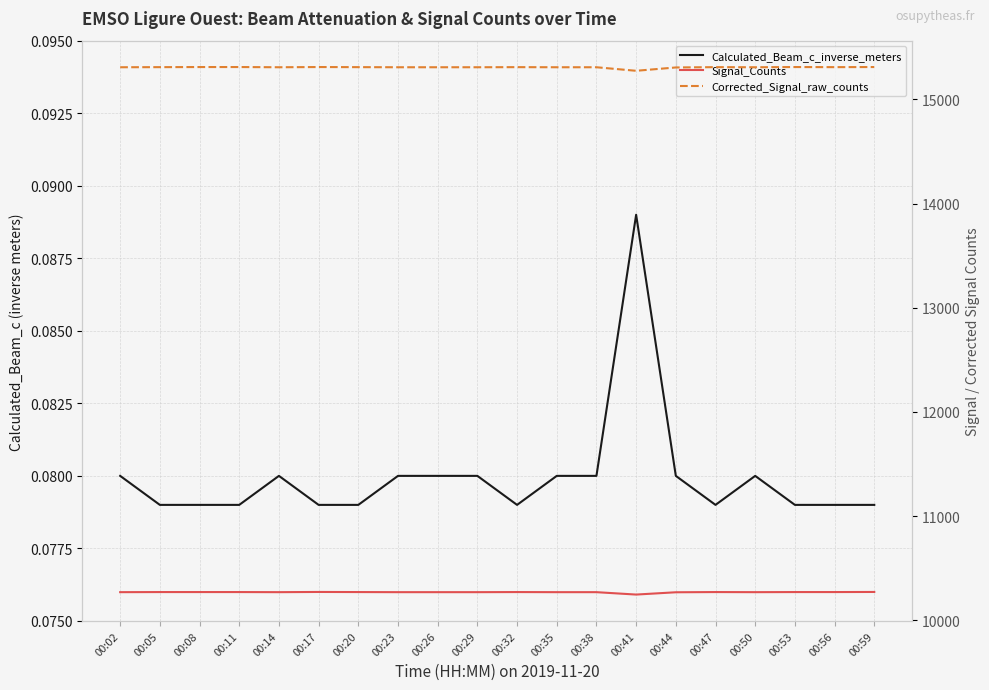

Between 00:41 and 00:44, which series saw the biggest shift?

Corrected_Signal_raw_counts